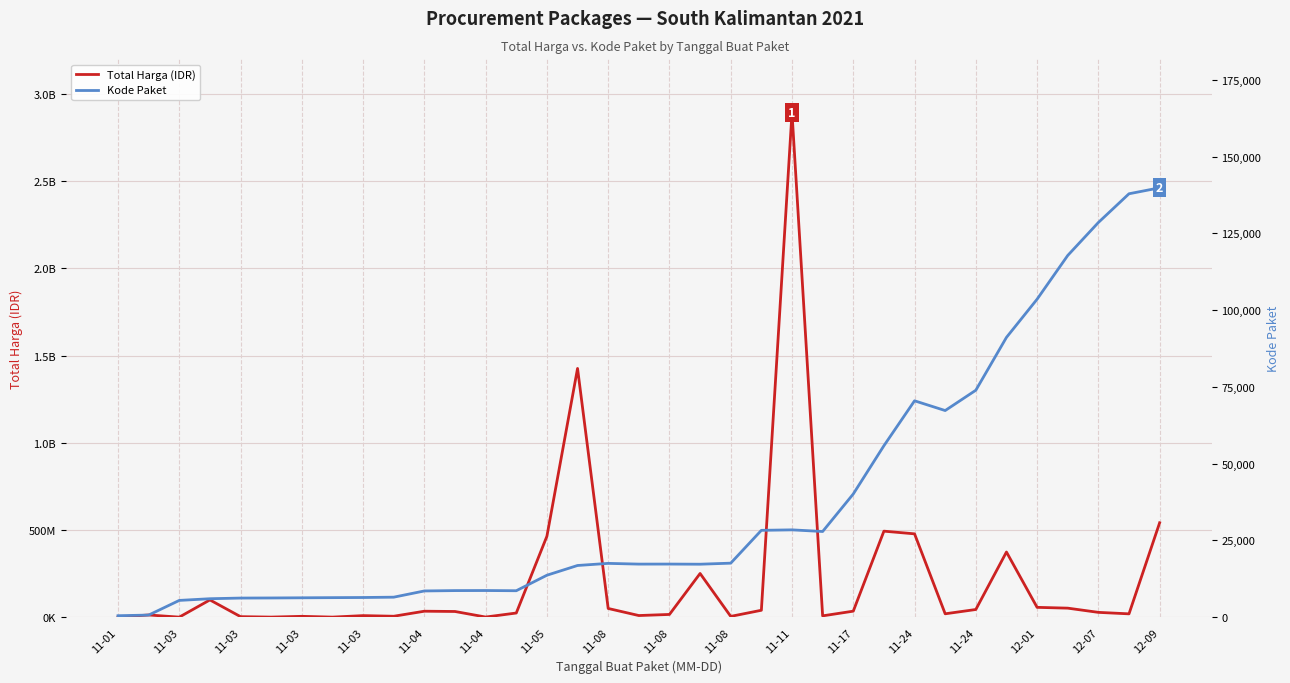

What is the minimum value for Total Harga (IDR)?

78000